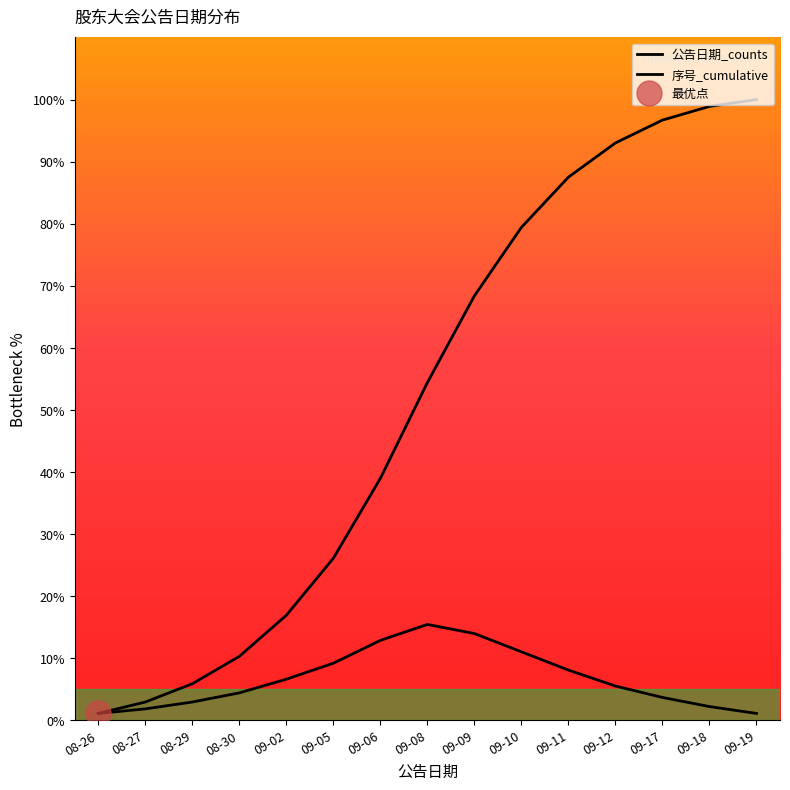

What is the smallest value displayed?

1.1